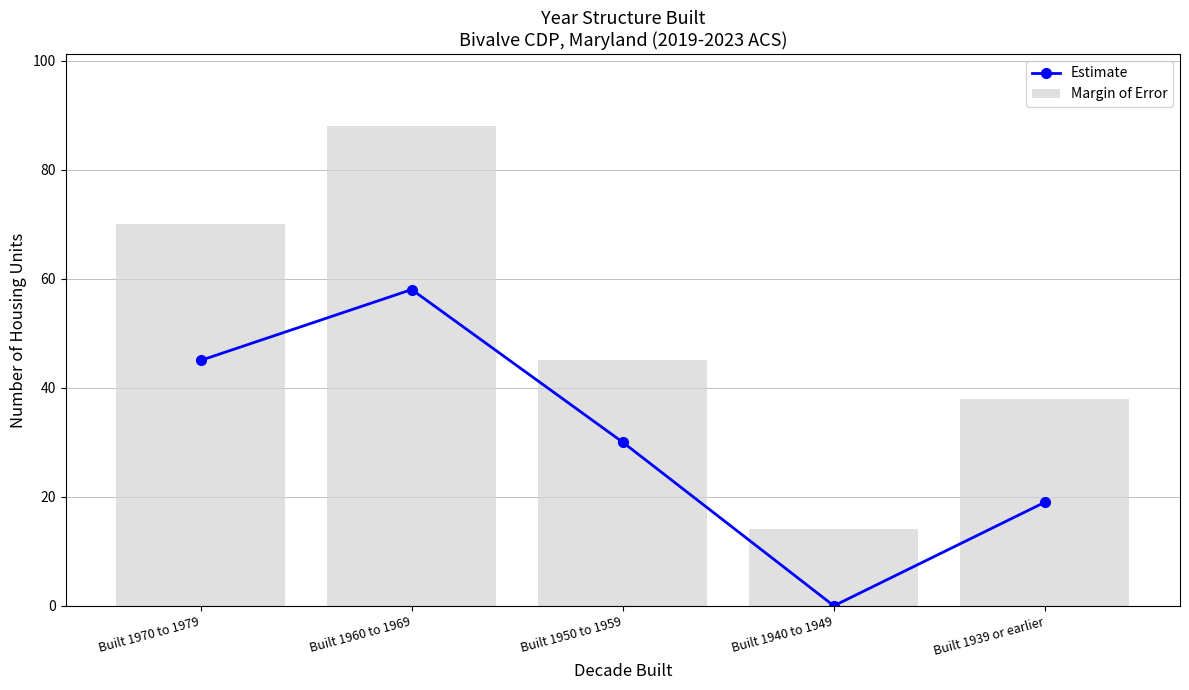

At which category is the sum across all series the highest?

Built 1960 to 1969